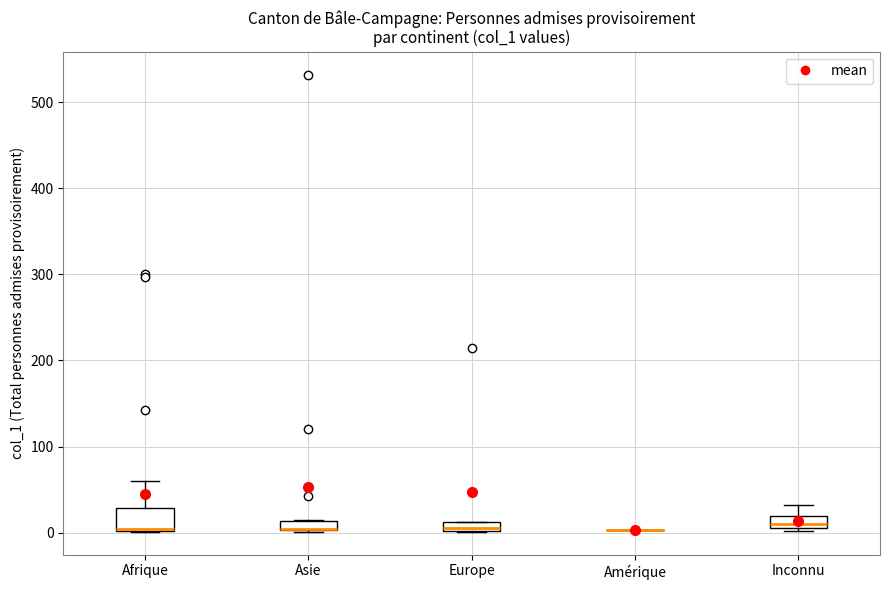

Comparing the boxes themselves (not the whiskers), which one is the tallest?

Afrique